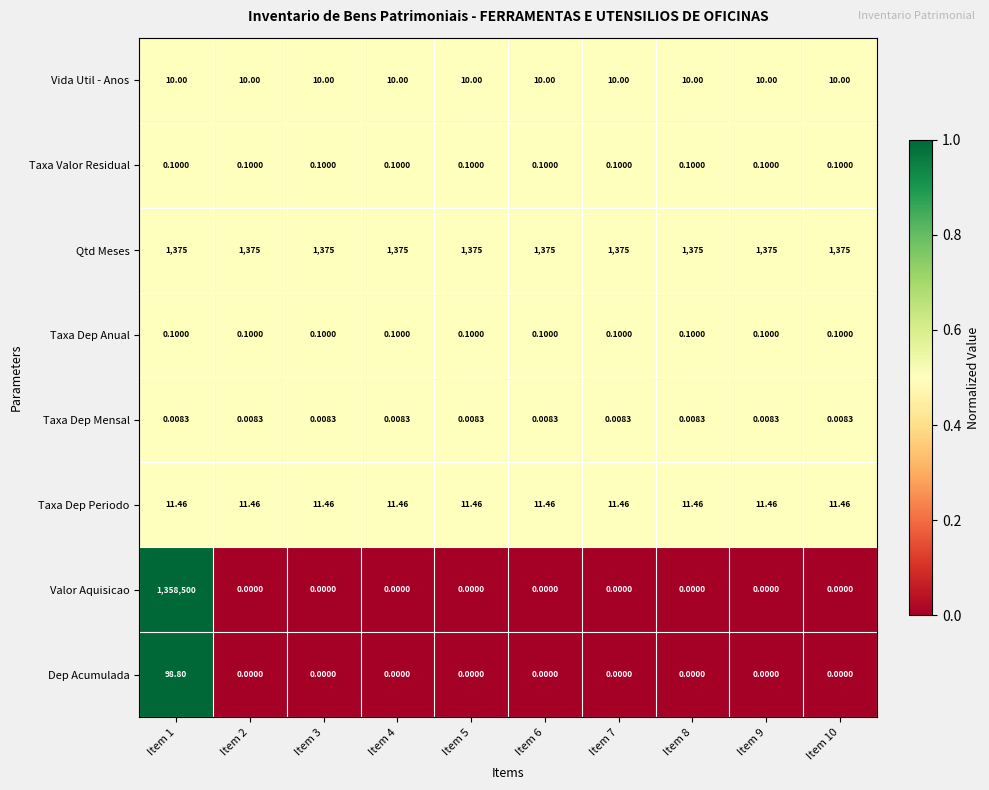

At which category does the chart reach its peak across all series?

Item 1